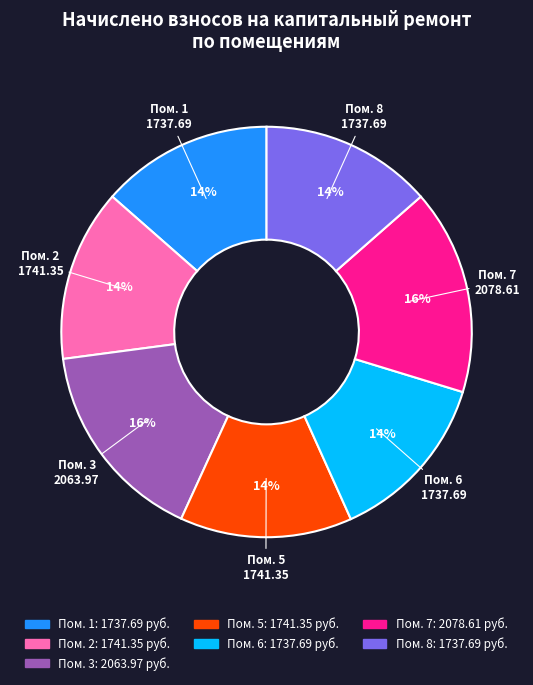

How many segments does this pie chart have?

7